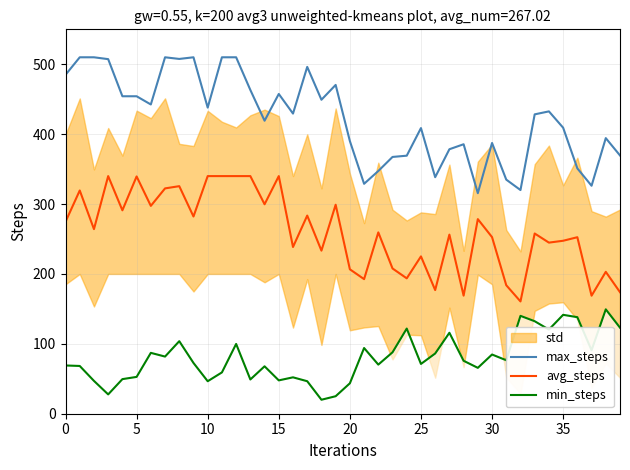

How many data points in avg_steps are less than 259?

20